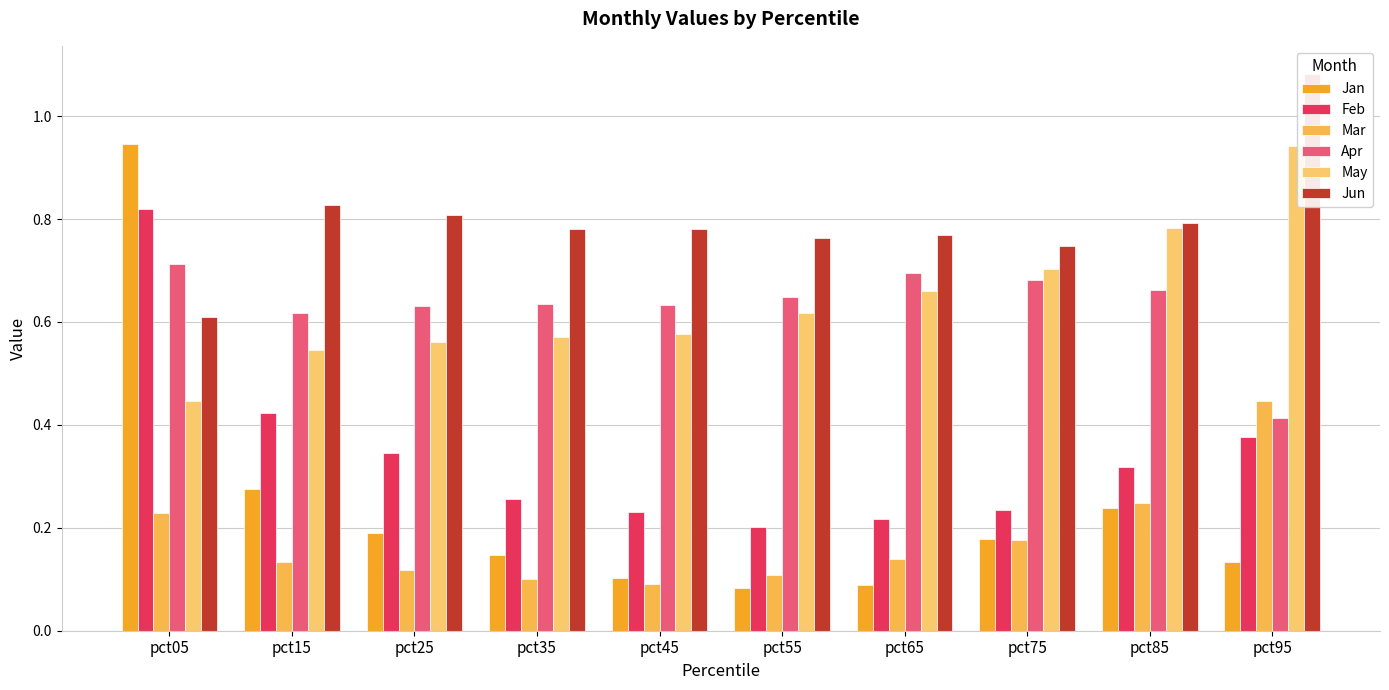

The value of Apr at pct75 is 0.7. True or false?

True